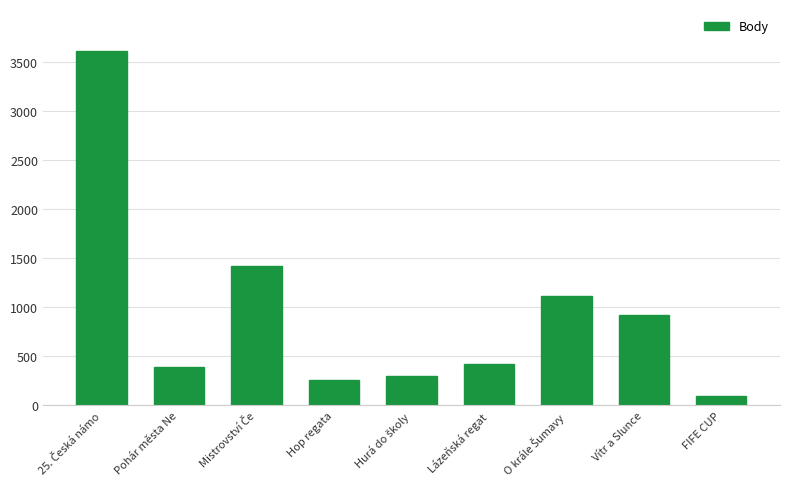

What is the label of the 8th bar from the left?

Vítr a Slunce